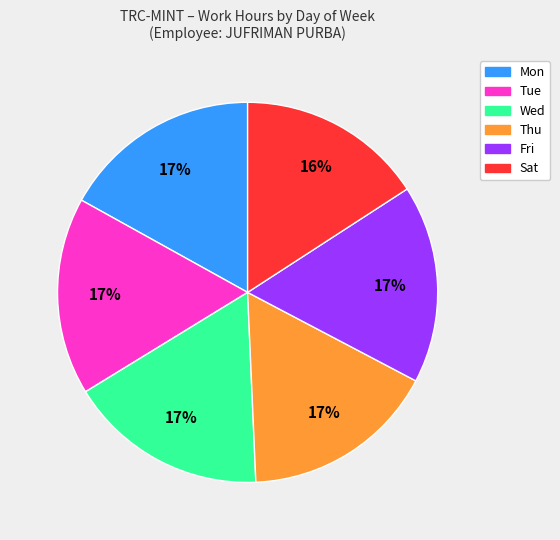

Does Wed represent more than half of the total?

No